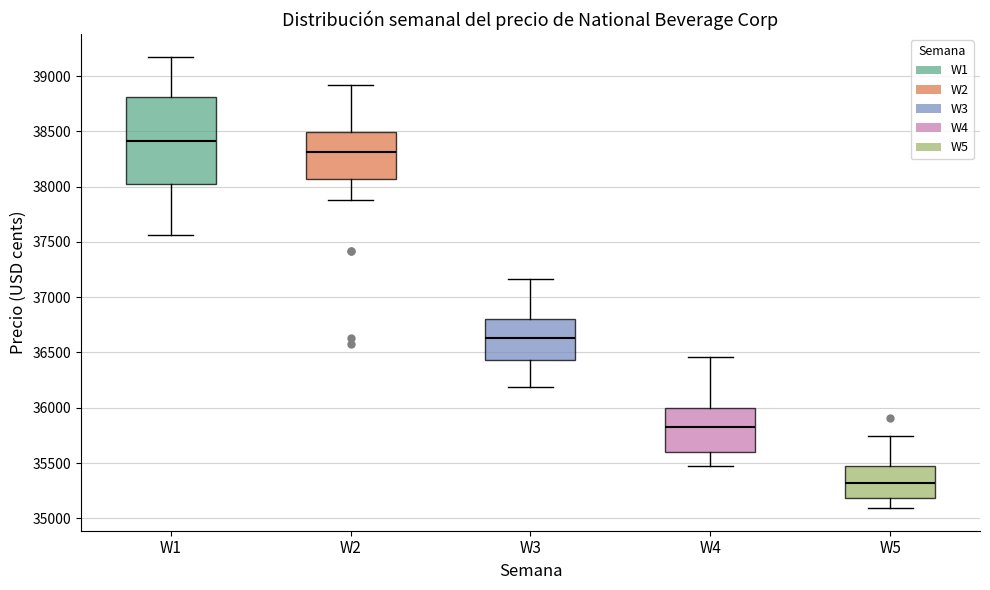

Which box's median line is the lowest?

W5